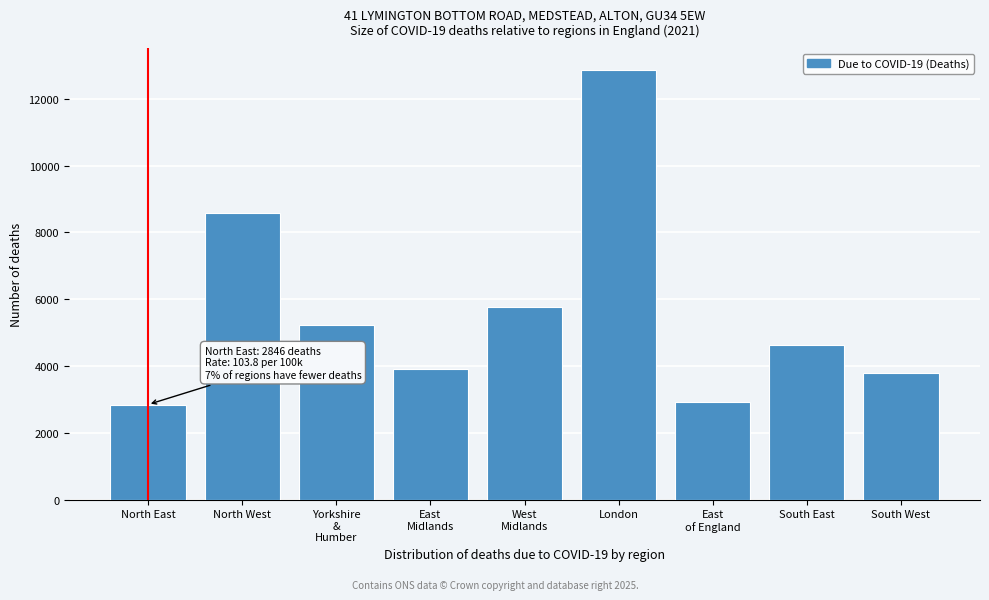

Reading left to right, what are all the values shown in this chart?

2846	8581	5214	3917	5765	12876	2929	4643	3801